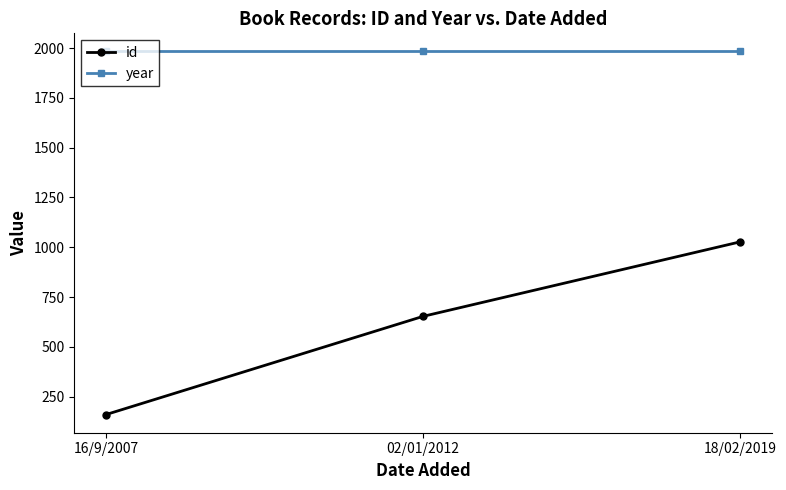

What is the approximate value of year at 02/01/2012?

1983